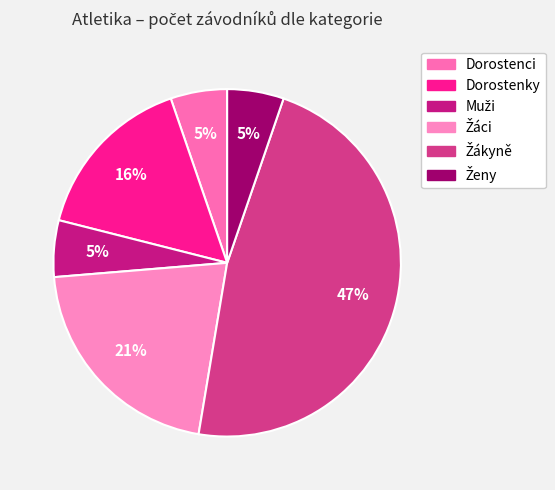

To the nearest percent, what is the difference between the largest and smallest slice percentages?

42%